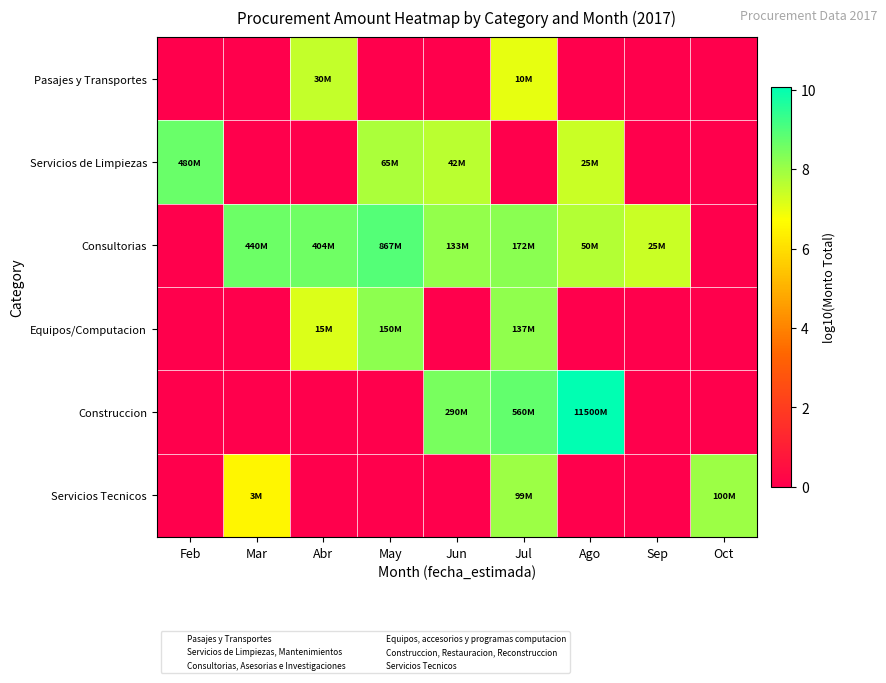

How many series are shown in this chart?

6